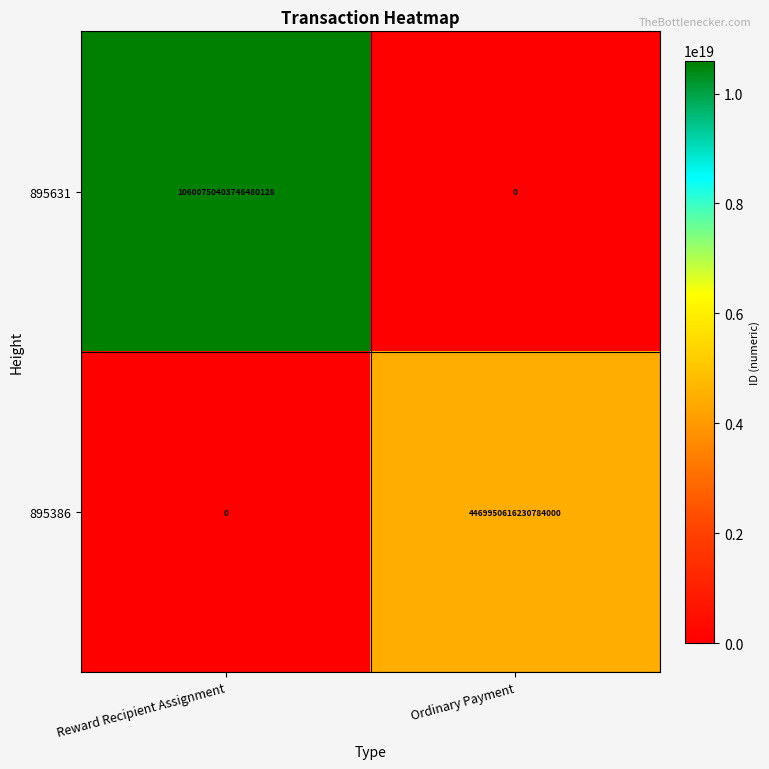

At which category is the sum across all series the highest?

Reward Recipient Assignment